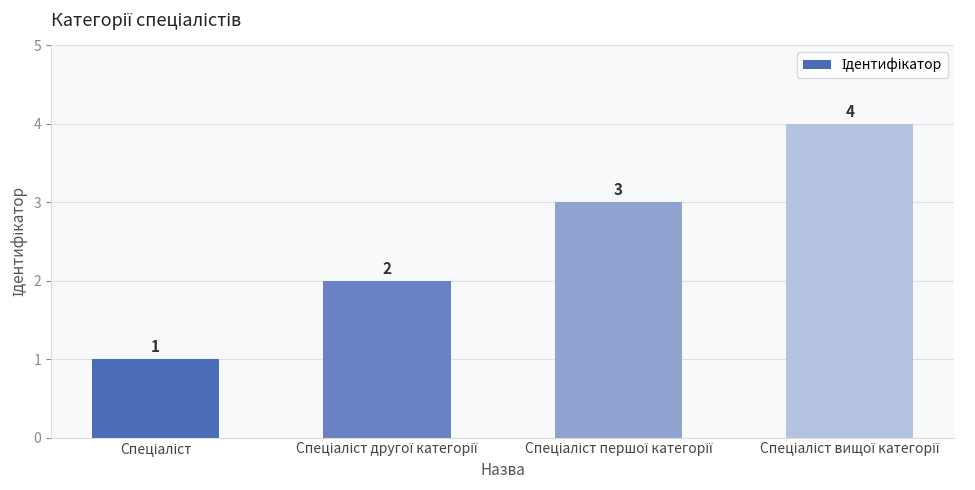

What is the value of the 1st bar from the left?

1